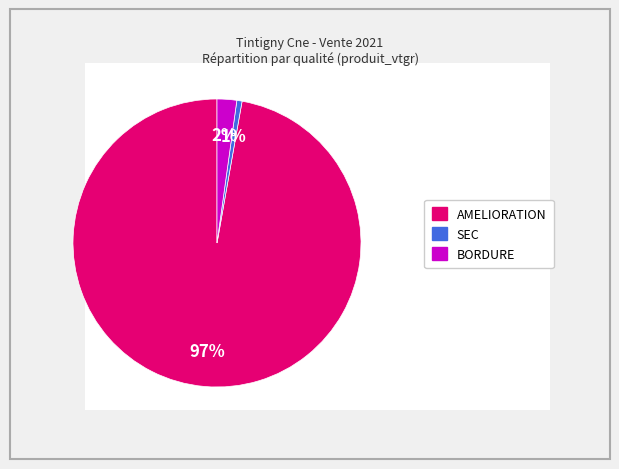

Count the number of slices in the pie.

3